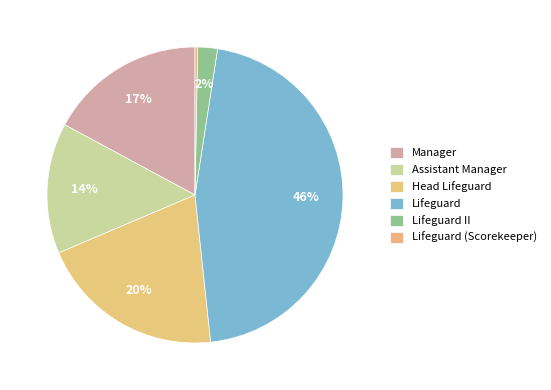

To the nearest percent, what portion does Assistant Manager represent?

14%